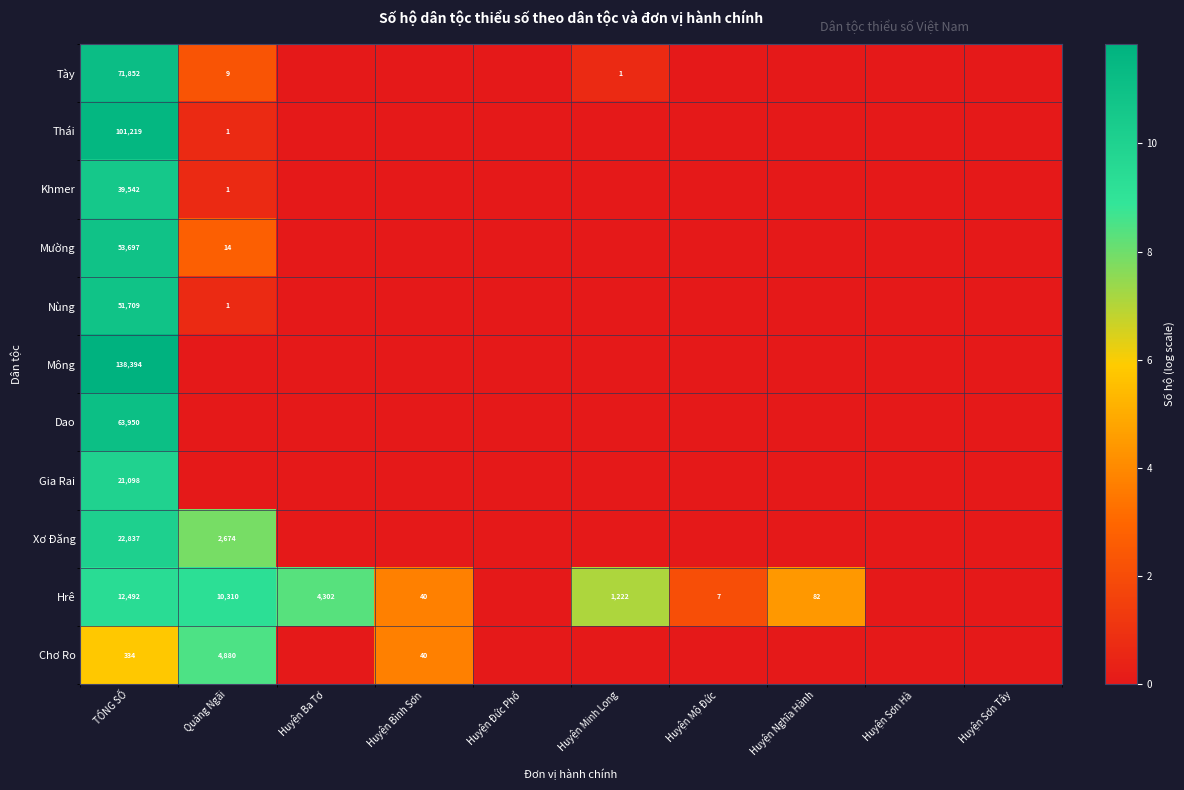

What is the spread (max minus min) of values at Huyện Ba Tơ?

8.4